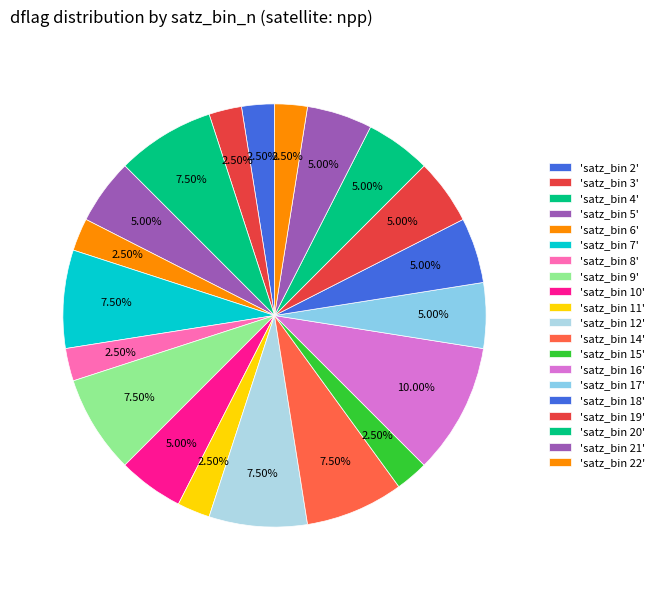

How many slices are in this pie chart?

20